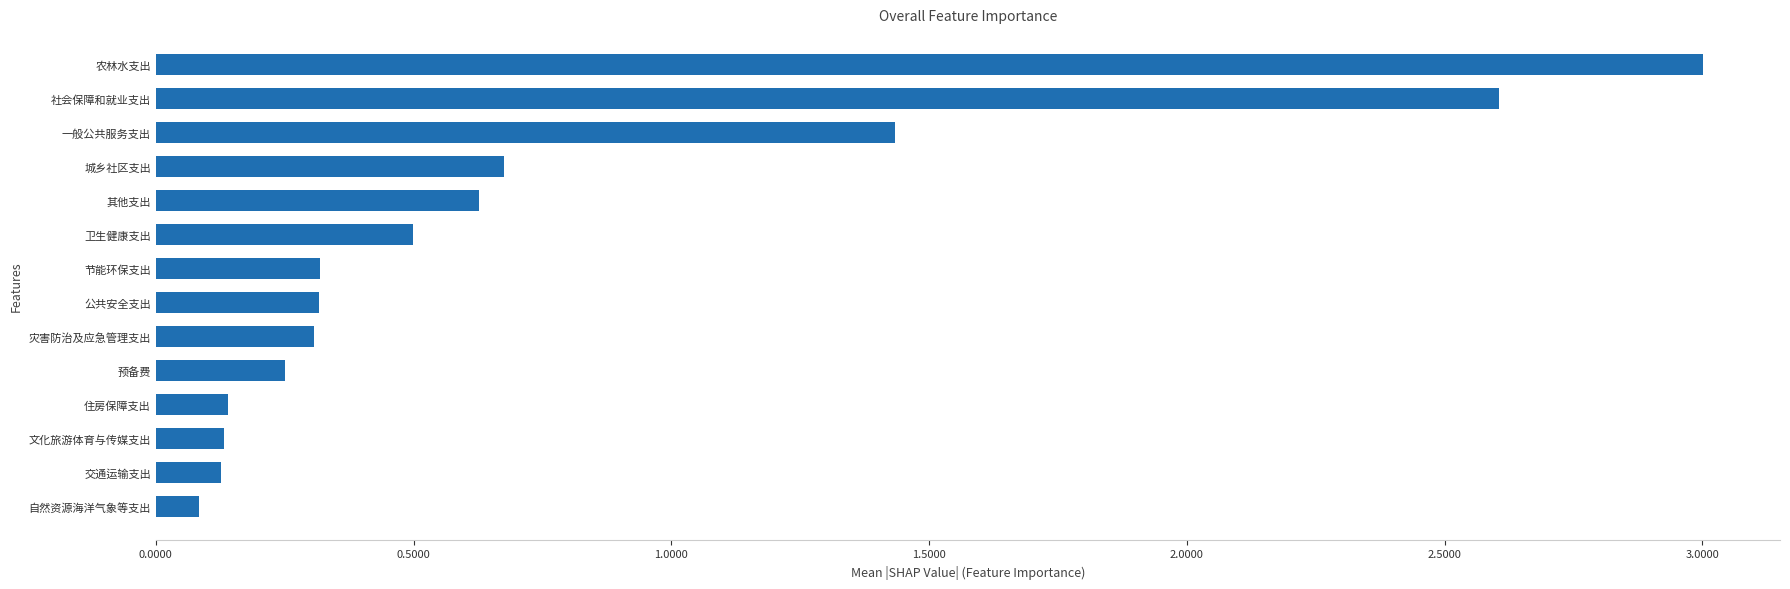

Are the bars horizontal?

Yes